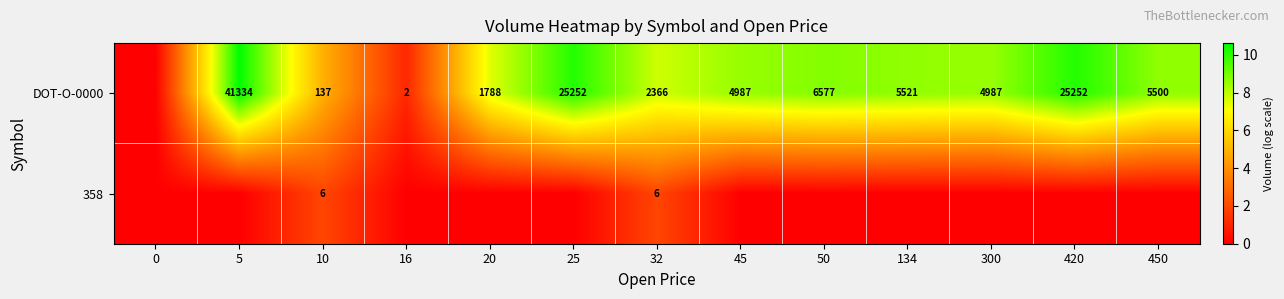

What is the sum of the DOT-O-0000 values at 450 and 20?

7288